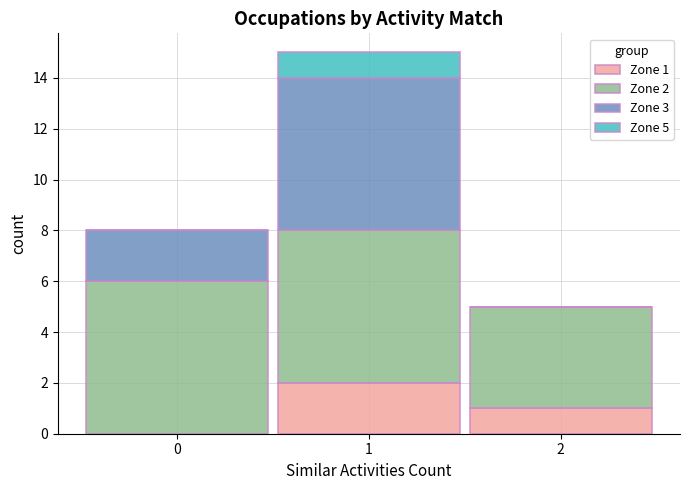

Which range on the x-axis has the tallest stacked bar (by total height)?

0.5 to 1.5